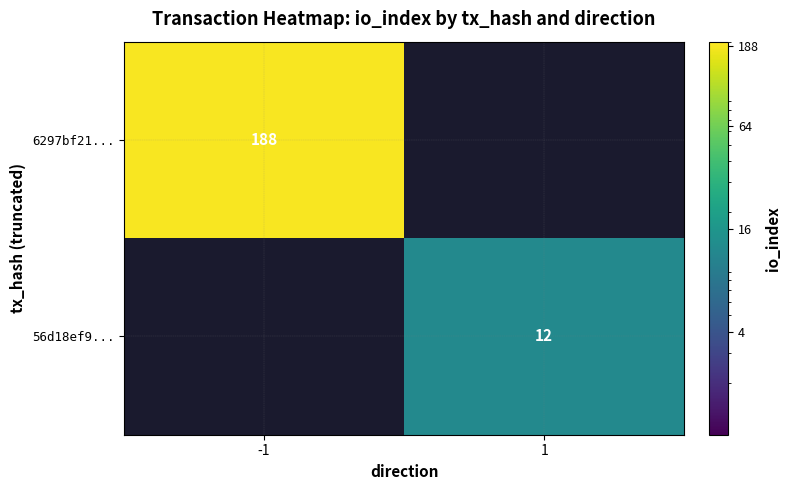

The 6297bf21... series shows 104 at -1. True or false?

False